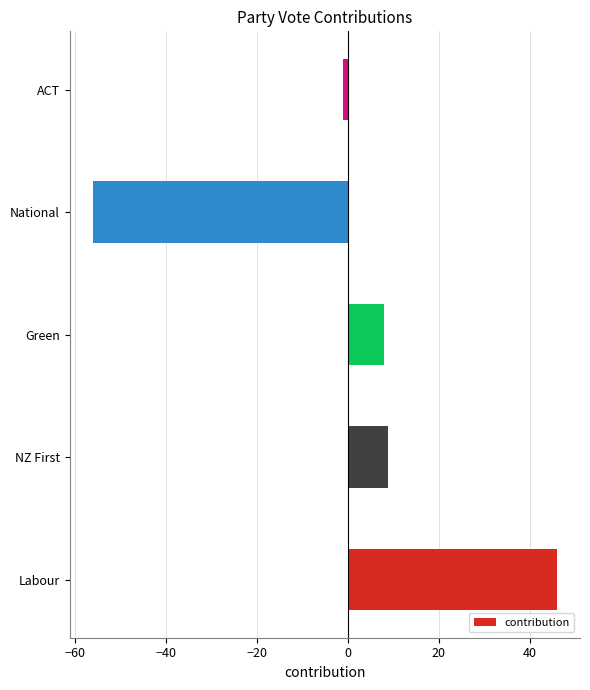

What is the change in value from Labour to Green?

-38